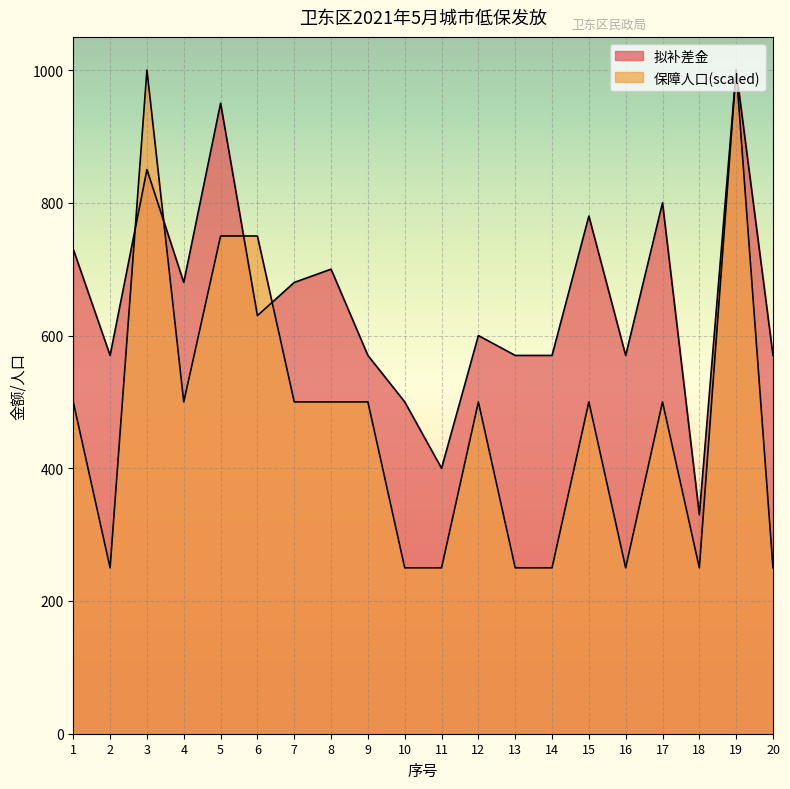

How many lines are shown in the chart?

2